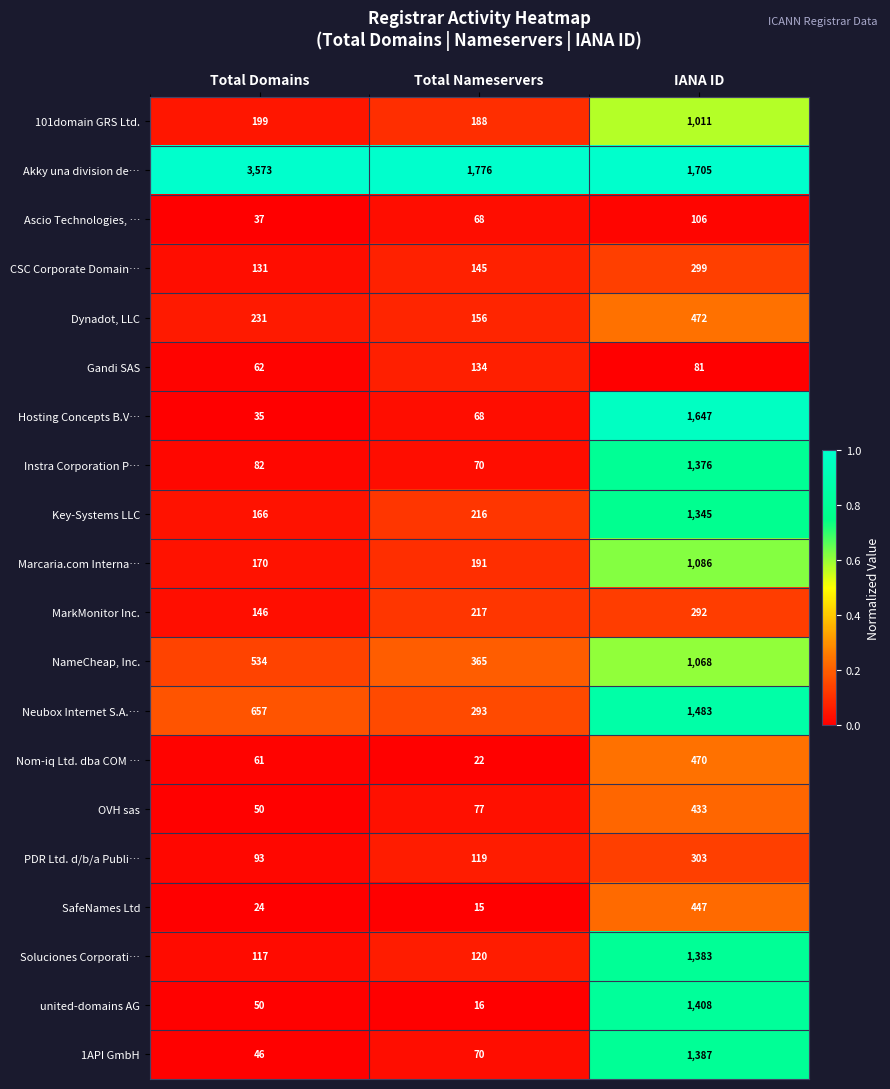

What is the sum of the NameCheap, Inc. values at IANA ID and Total Domains?

1602